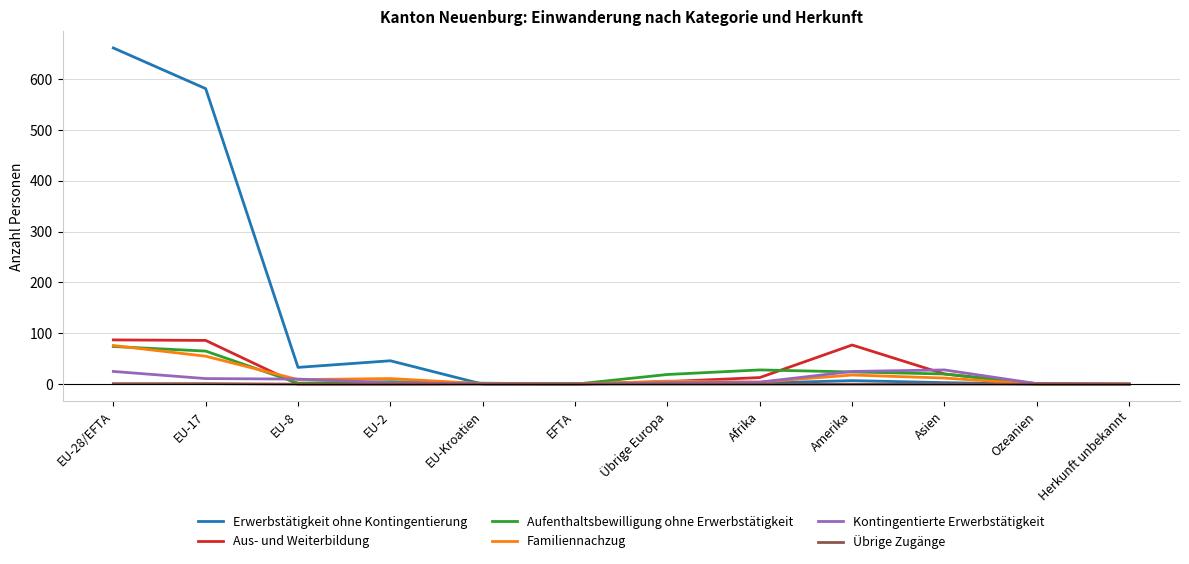

Which series changed the most between Übrige Europa and Amerika?

Aus- und Weiterbildung